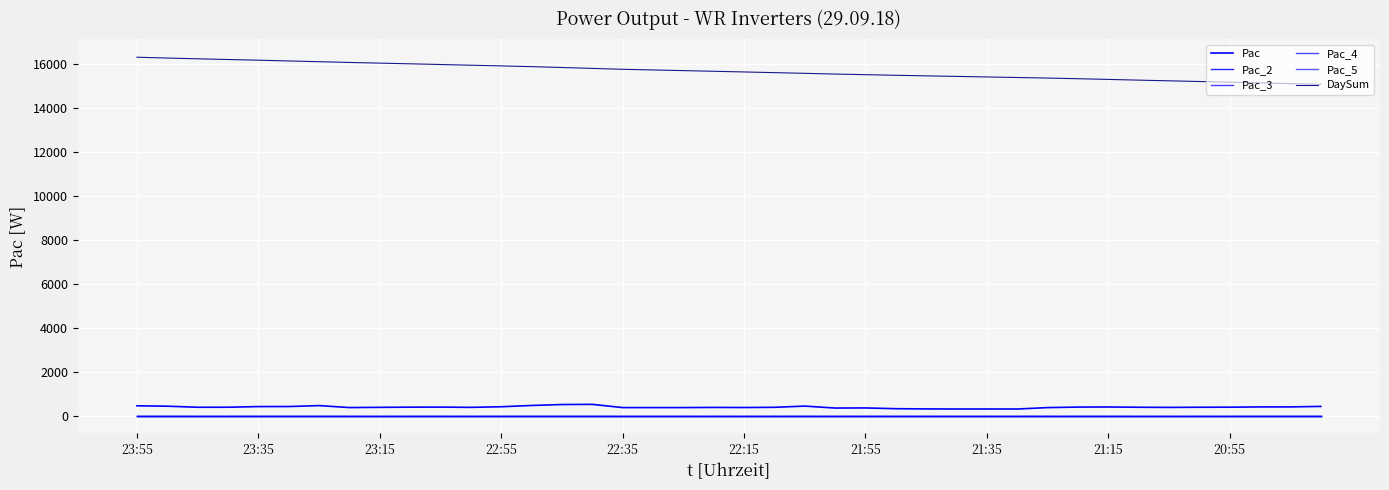

Is this an area chart (filled region under the line)?

No